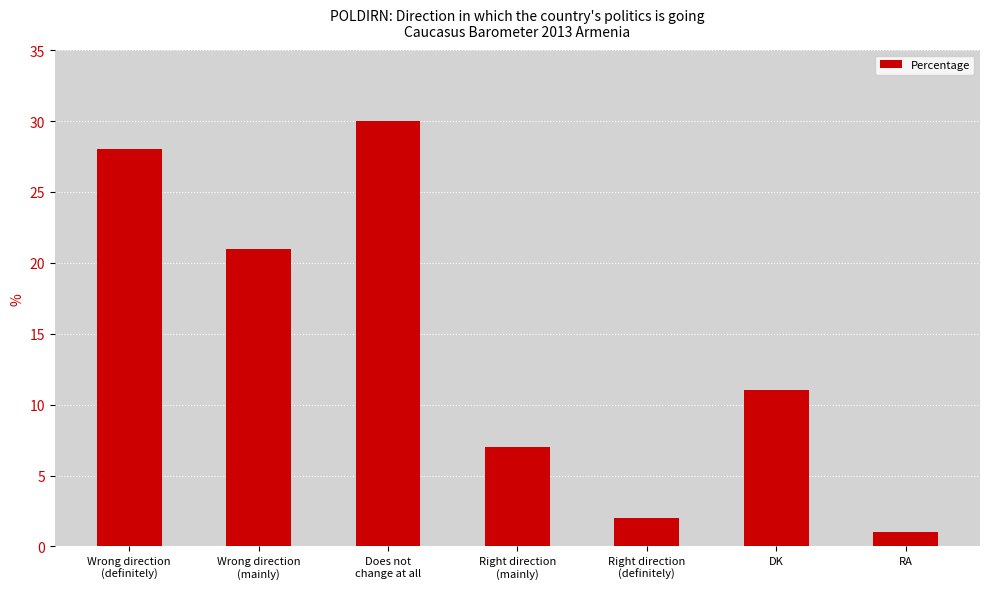

Approximately how many times larger is the value at Does not
change at all compared to RA?

30.0